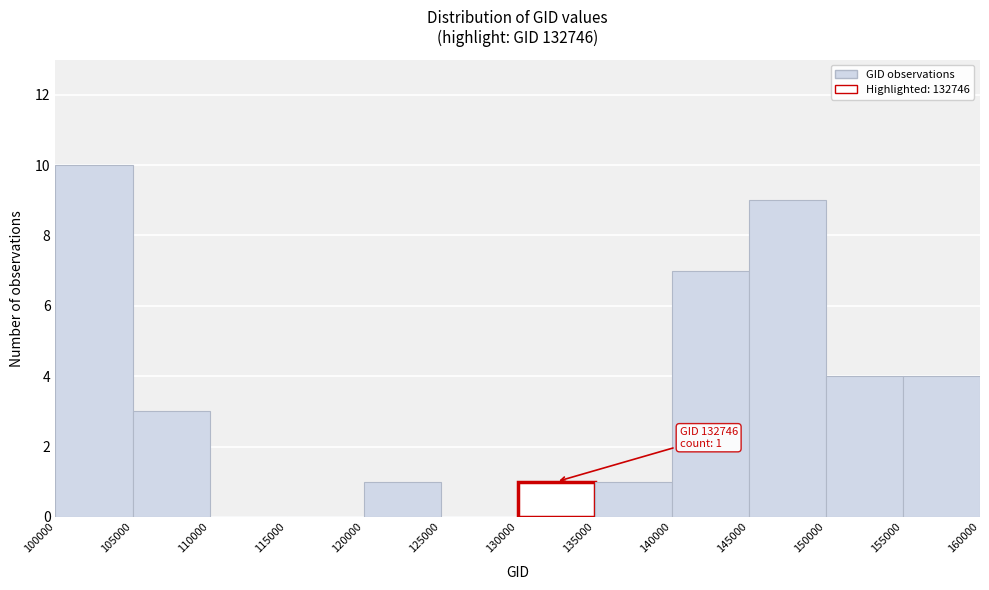

Over which range of the x-axis is the bar tallest?

100000 to 105000